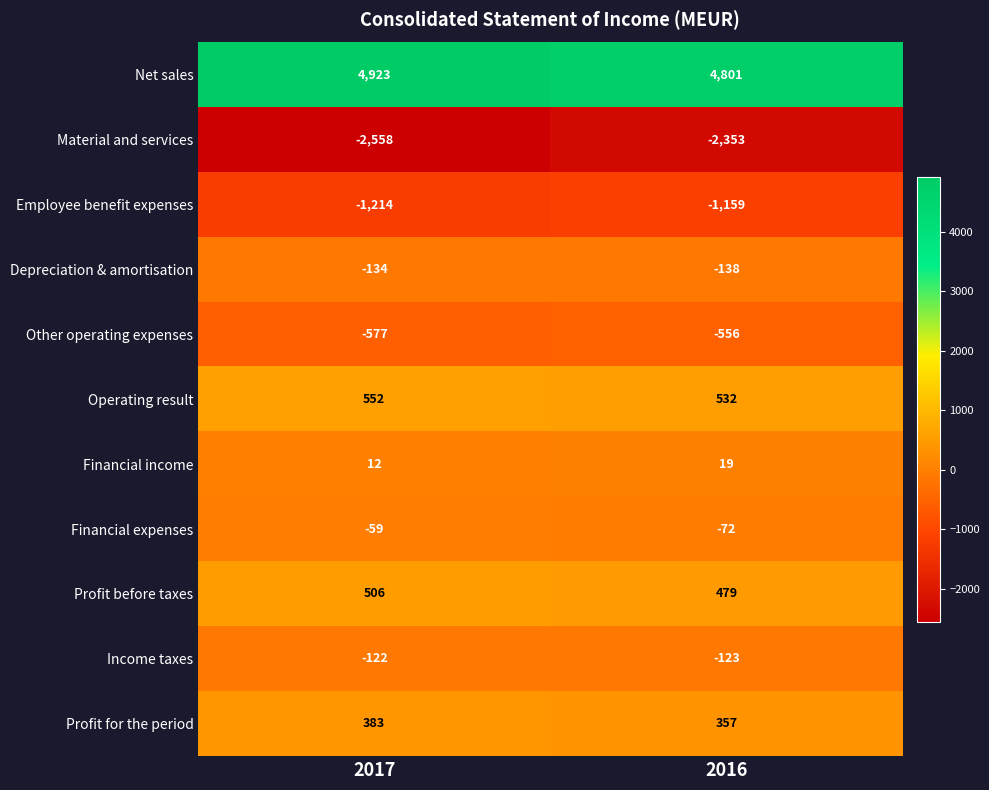

At which label does Profit for the period reach its peak?

2017